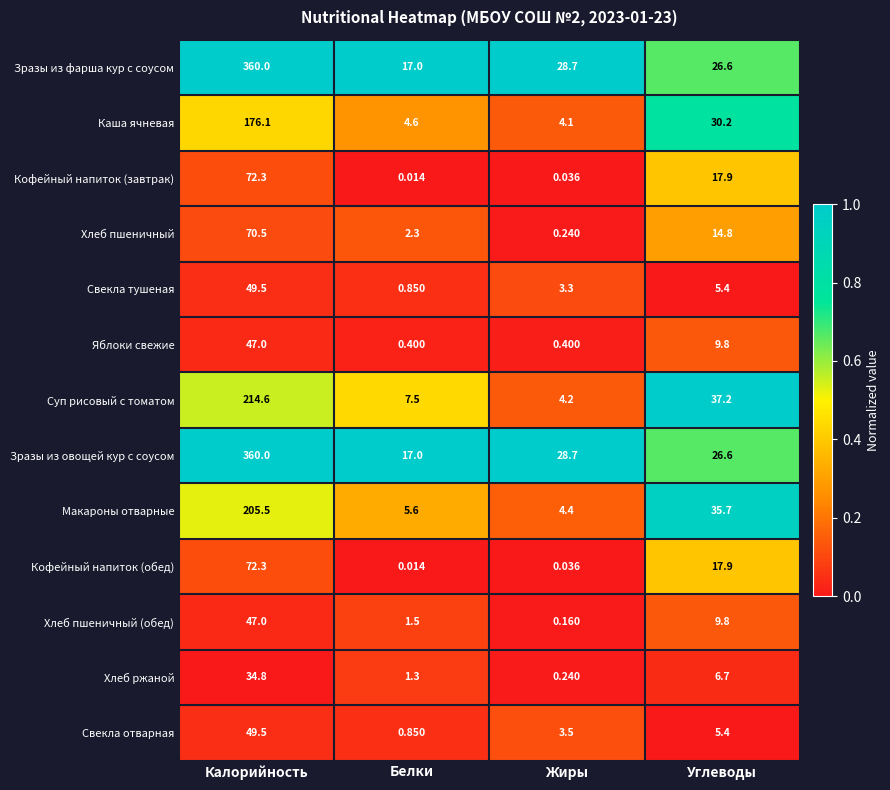

Rank the categories by Хлеб пшеничный (обед) value from highest to lowest.

Калорийность, Углеводы, Белки, Жиры